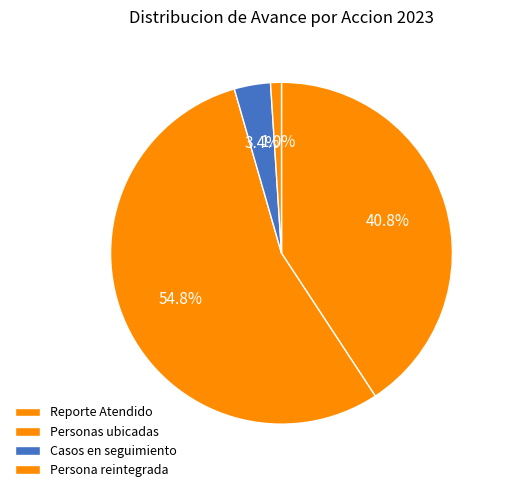

True or false: Casos en seguimiento accounts for 3% of the total.

True